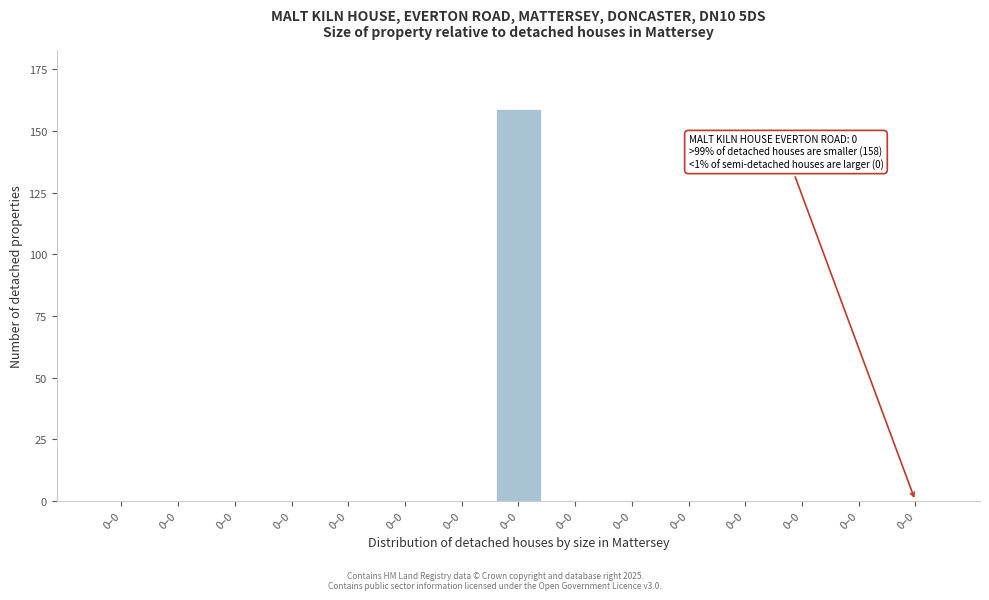

Count the number of data series in this chart.

1